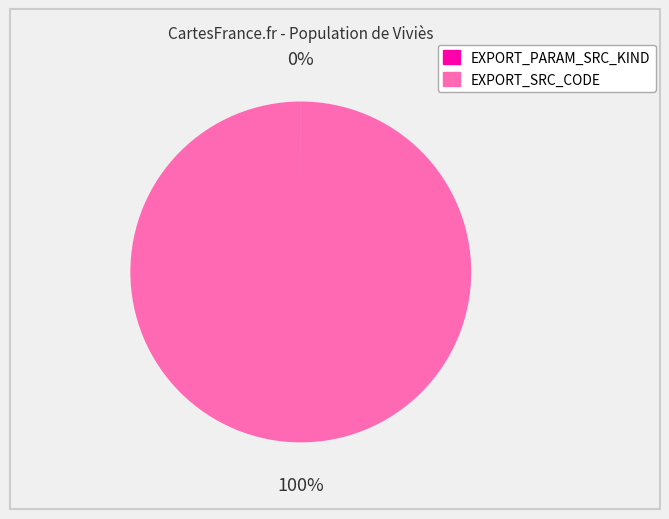

Is there a majority slice in this chart?

Yes